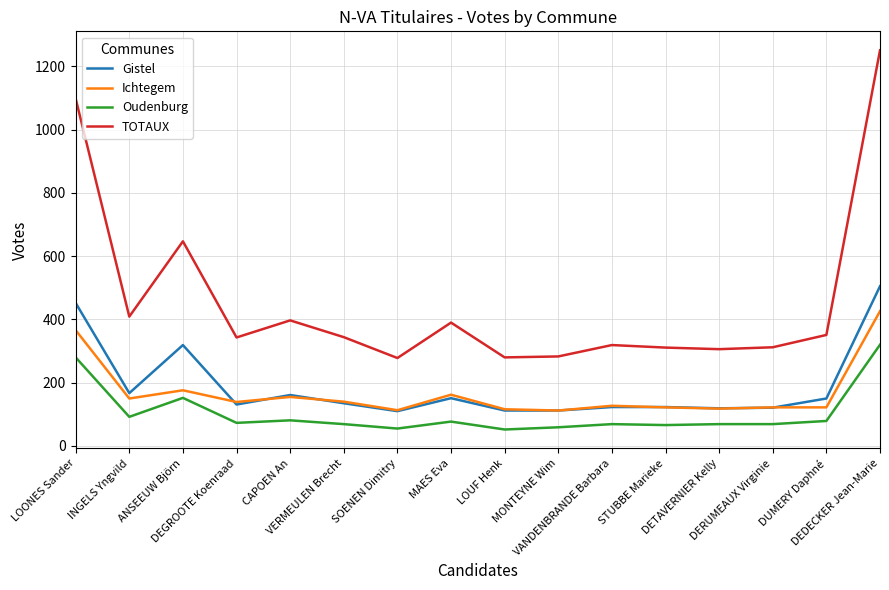

True or false: Gistel and Oudenburg cross at least once.

False